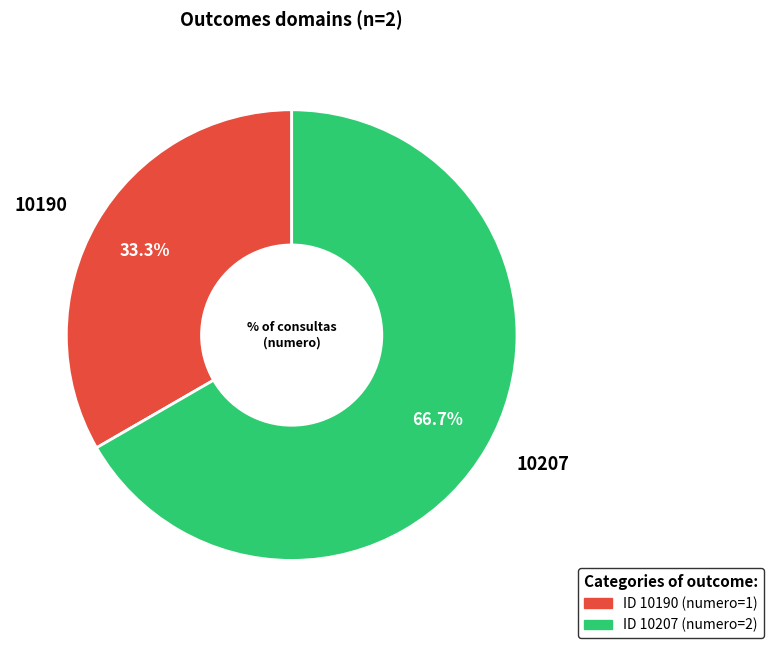

Approximately how many times larger is the value at 10190 compared to 10207?

0.5